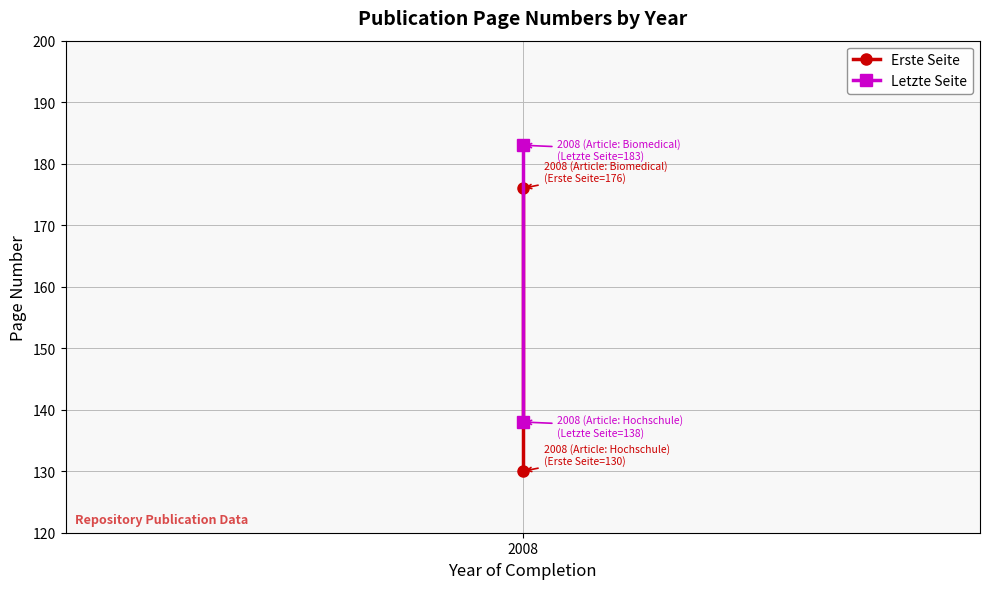

At how many categories does at least one series exceed 155?

1